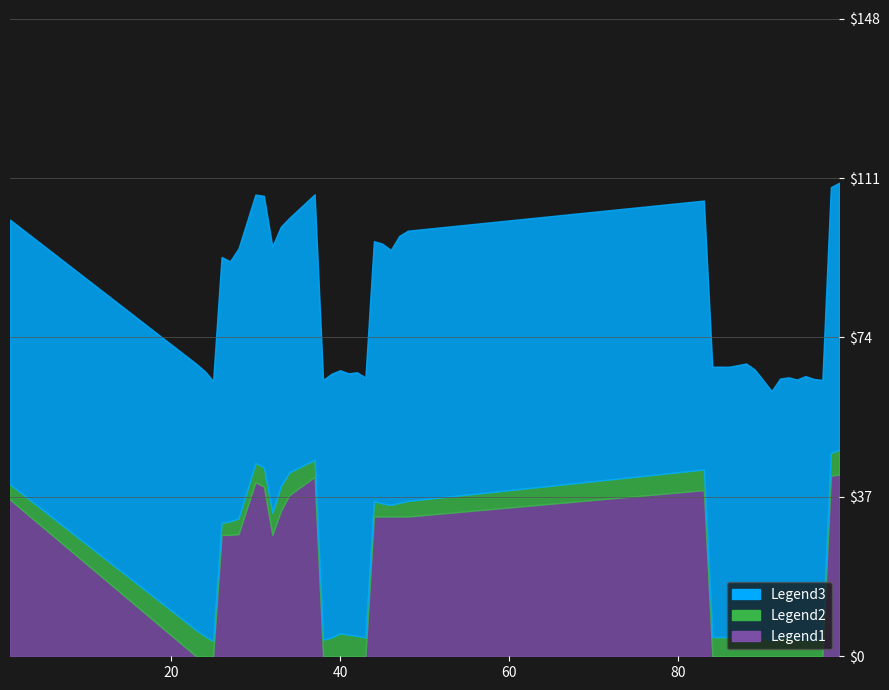

What is the difference between the maximum and minimum values in the Legend1 series?

42.2